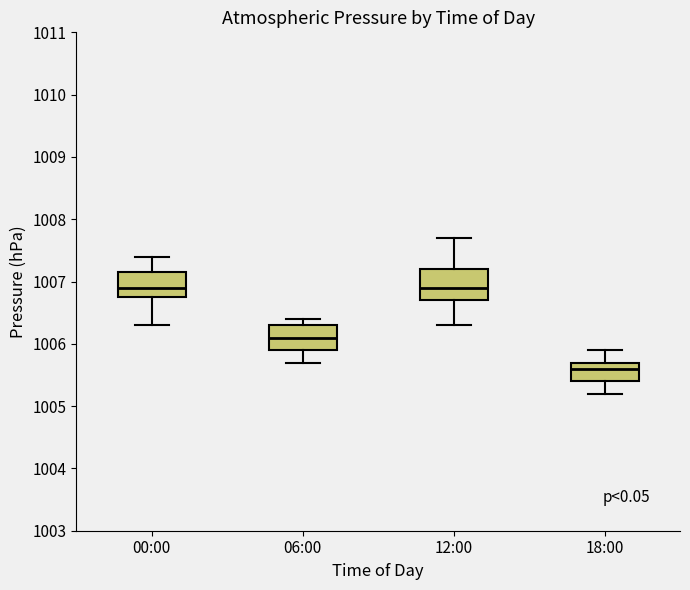

Reading left to right, transcribe this box plot: for each box, give where its median line is, the range the box spans, and where its two whiskers end, as read against the y-axis. The values are not printed on the chart, so give them approximately, as read against the axis.

00:00: median 1006.9, box 1006.8 to 1007.2, whiskers 1006.3 to 1007.4
06:00: median 1006.1, box 1005.9 to 1006.3, whiskers 1005.7 to 1006.4
12:00: median 1006.9, box 1006.7 to 1007.2, whiskers 1006.3 to 1007.7
18:00: median 1005.6, box 1005.4 to 1005.7, whiskers 1005.2 to 1005.9